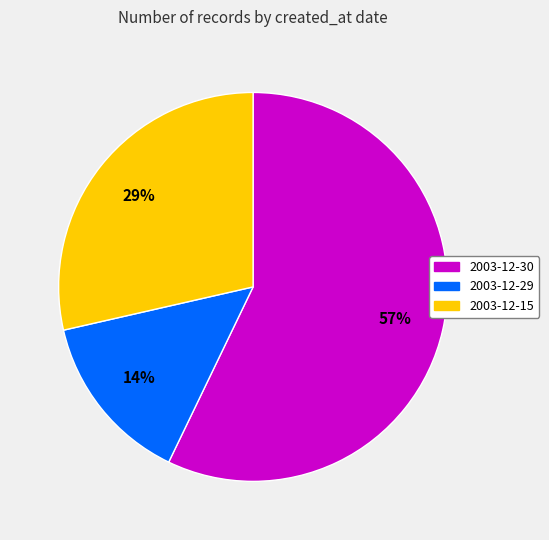

Does any single category account for the majority?

Yes